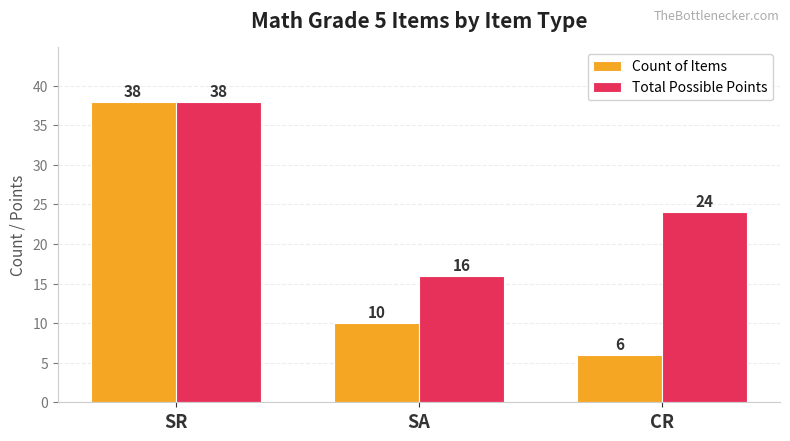

What is the label of the 2nd bar from the right?

SA